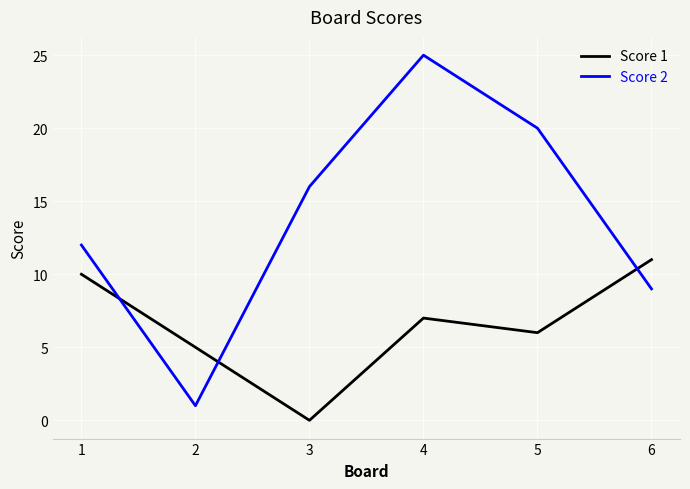

Is it true that Score 2 equals 9 at 6?

True